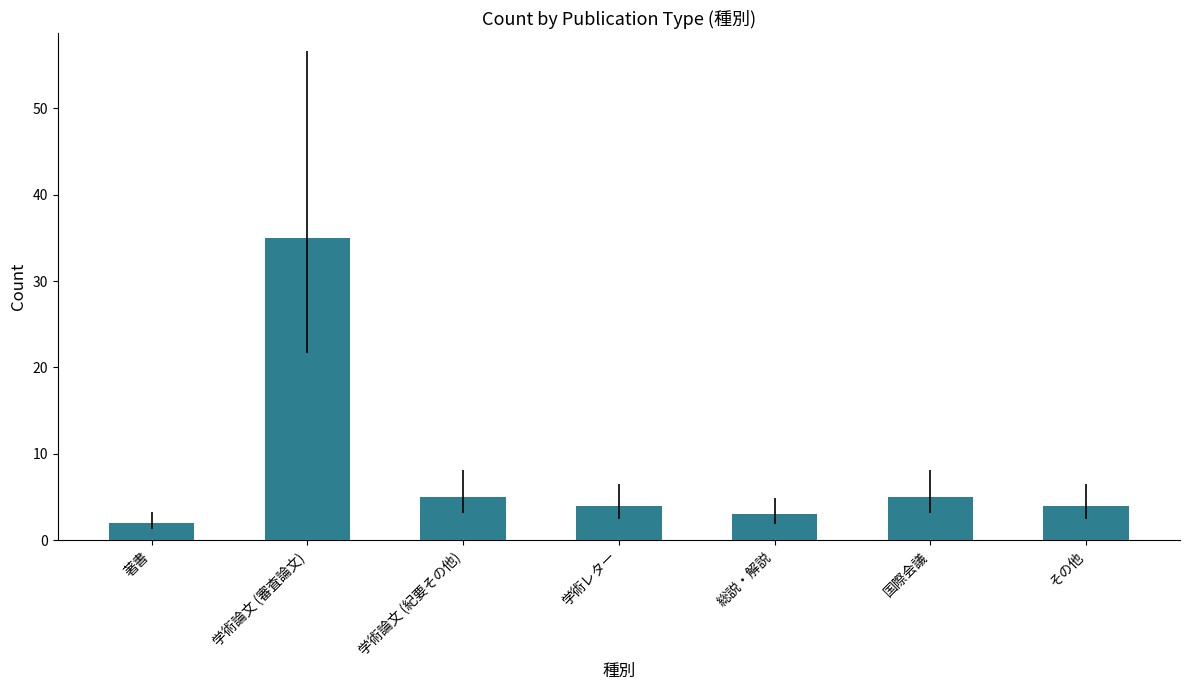

True or false: the data shows 4 at その他.

True